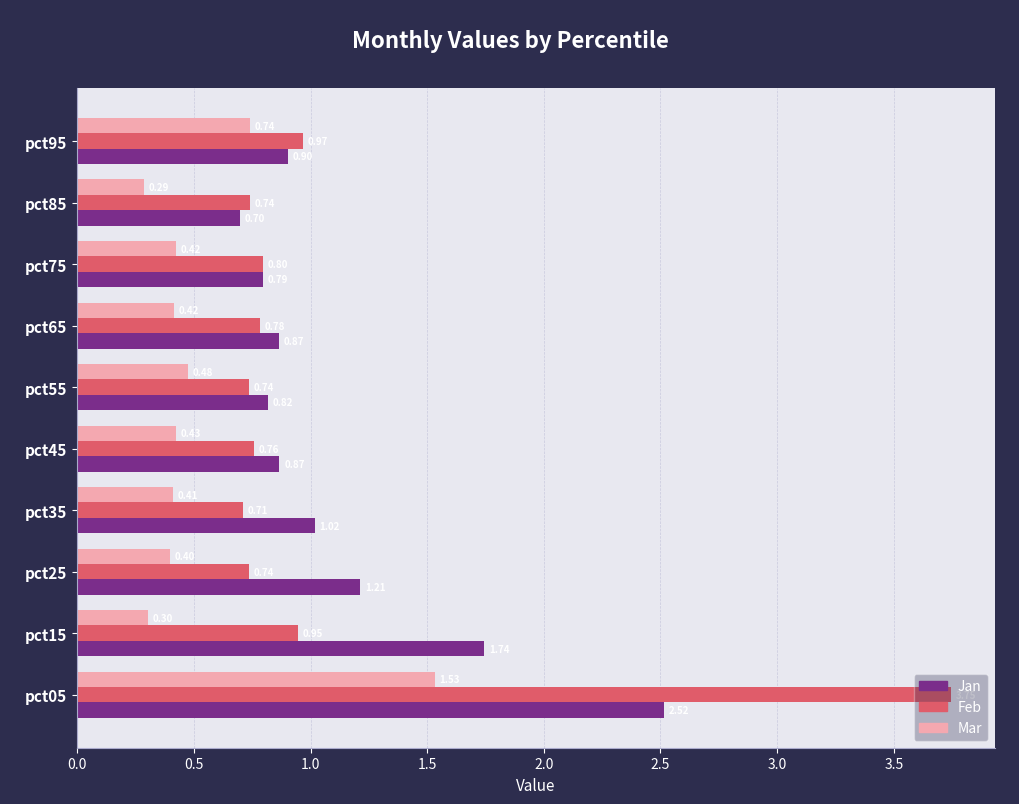

What is the minimum value for Mar?

0.3